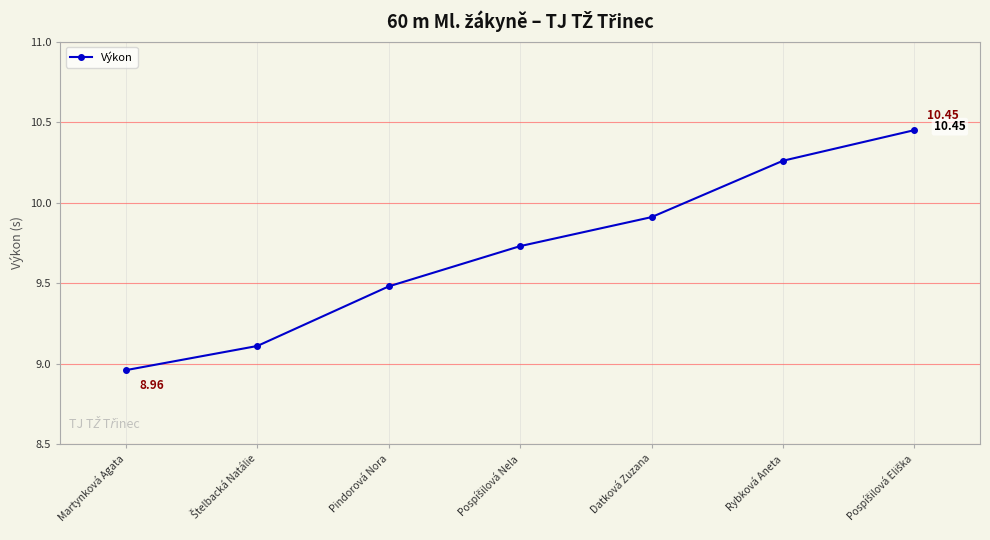

How many data points does each series have?

7